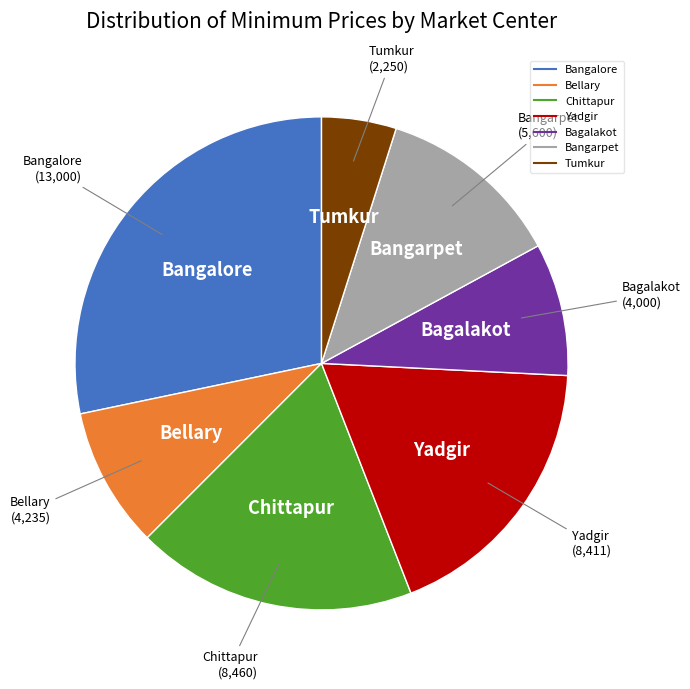

Does Bangalore represent more than half of the total?

No